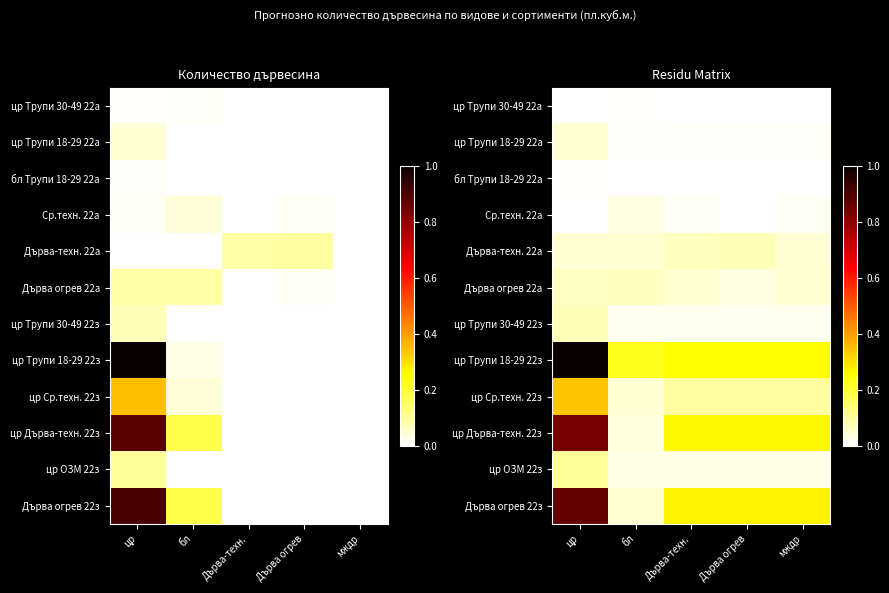

Is it true that Дърва огрев 22а equals 0.0 at Дърва-техн.?

False